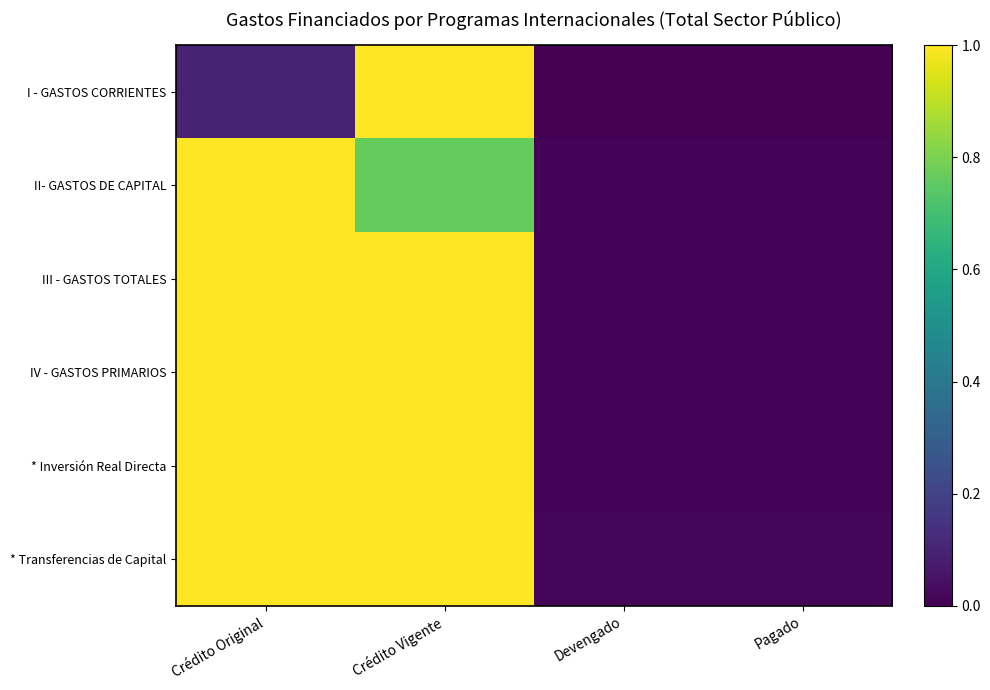

Rank the series by their maximum value, from lowest to highest.

I - GASTOS CORRIENTES, II- GASTOS DE CAPITAL, III - GASTOS TOTALES, IV - GASTOS PRIMARIOS, * Inversión Real Directa, * Transferencias de Capital